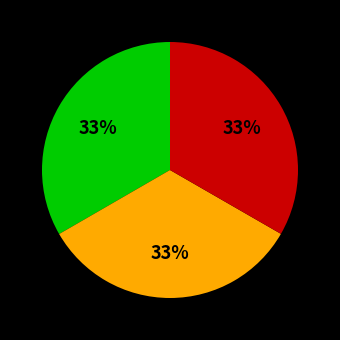

Does any single category account for the majority?

No